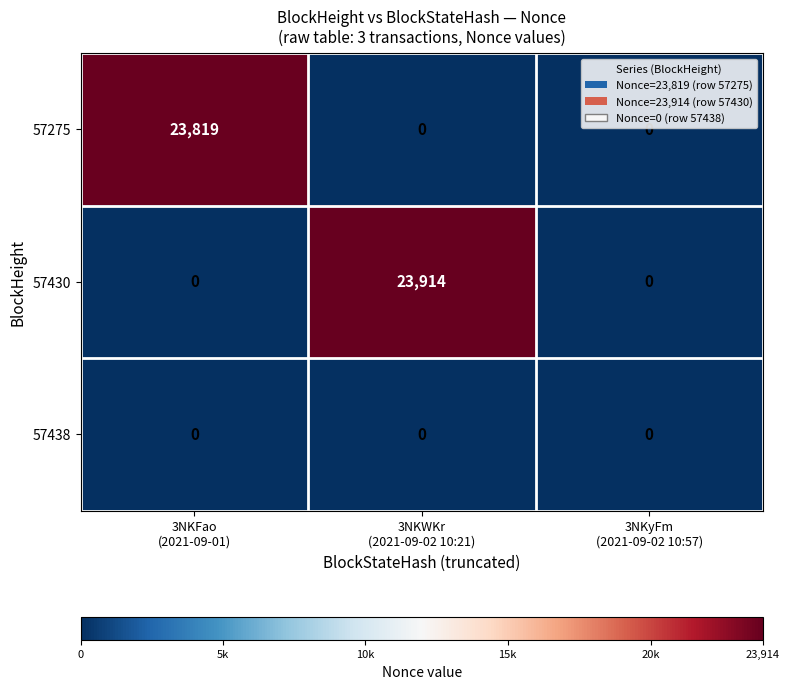

Reading left to right, what are all the values shown in this chart?

57275: 23819	0	0
57430: 0	23914	0
57438: 0	0	0